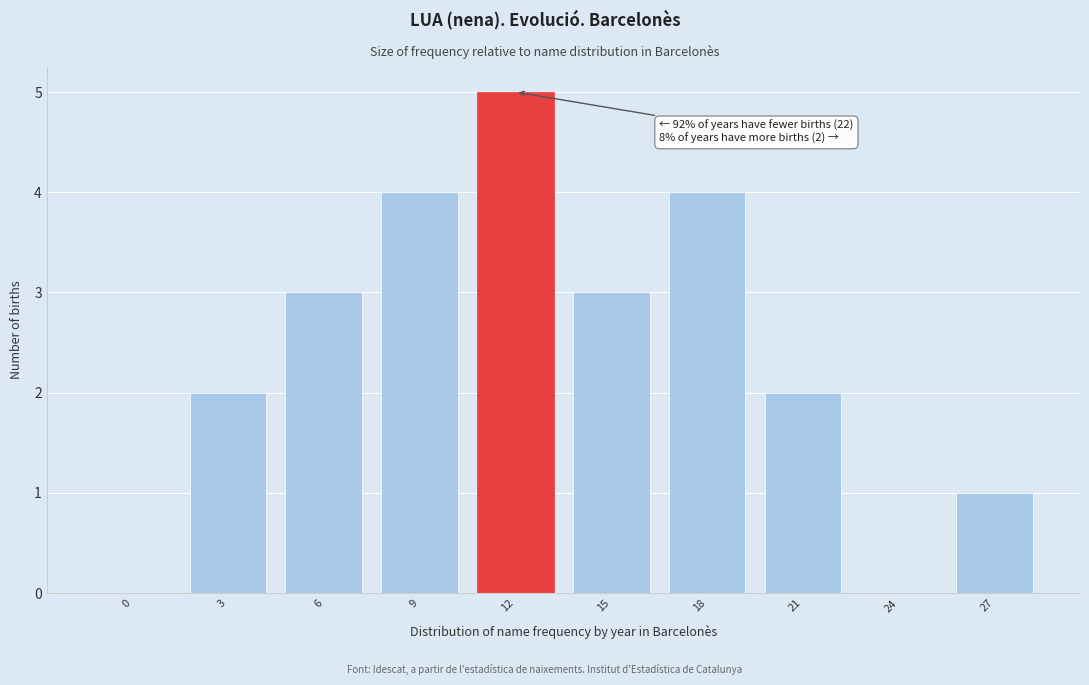

Reading left to right, what are all the values shown in this chart?

0=0	3=2	6=3	9=4	12=5	15=3	18=4	21=2	24=0	27=1